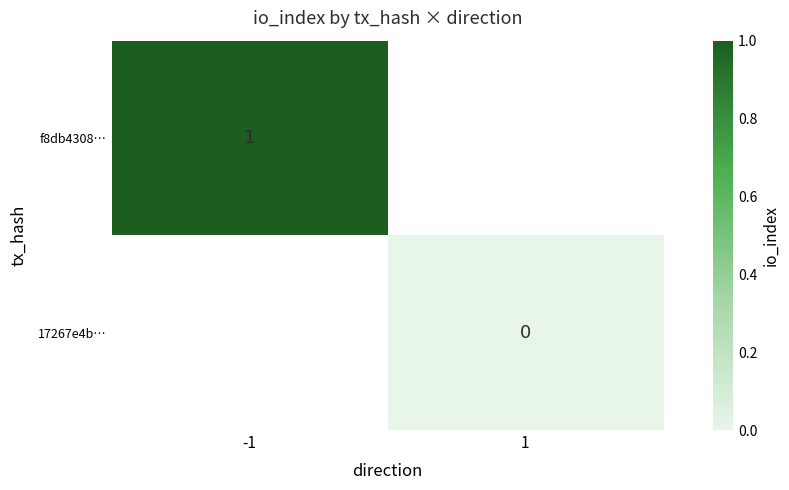

At which category does the chart reach its minimum across all series?

1